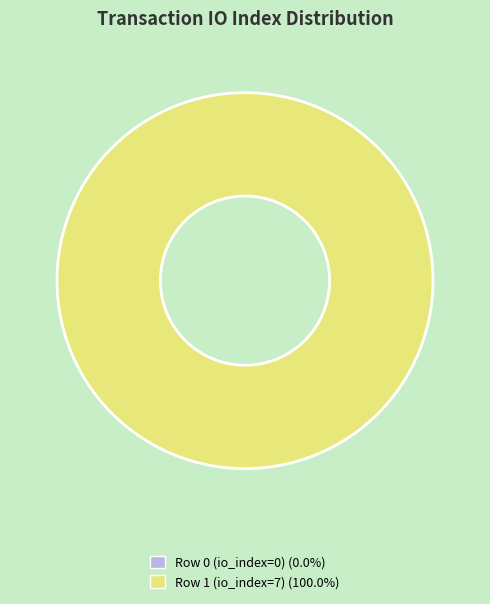

How much of the chart is everything except Row 0 (io_index=0)?

100.0%